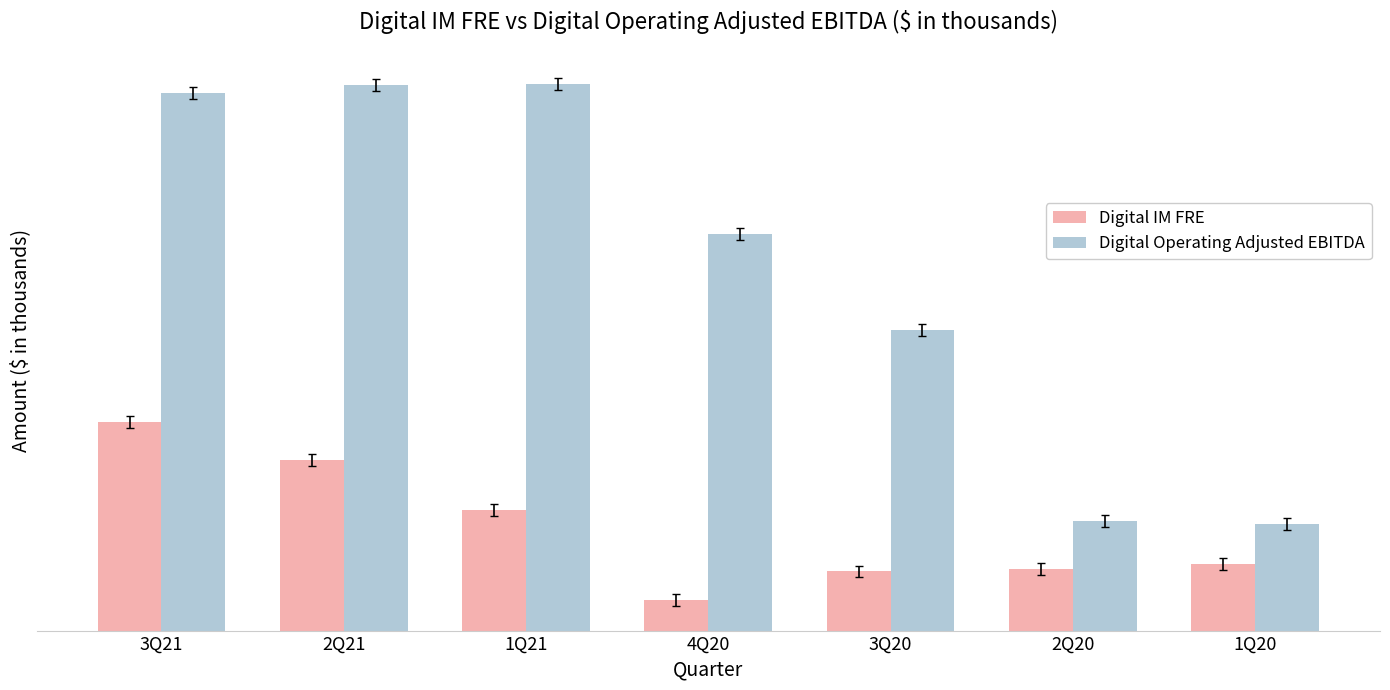

Rank the series by their maximum value, from highest to lowest.

Digital Operating Adjusted EBITDA, Digital IM FRE